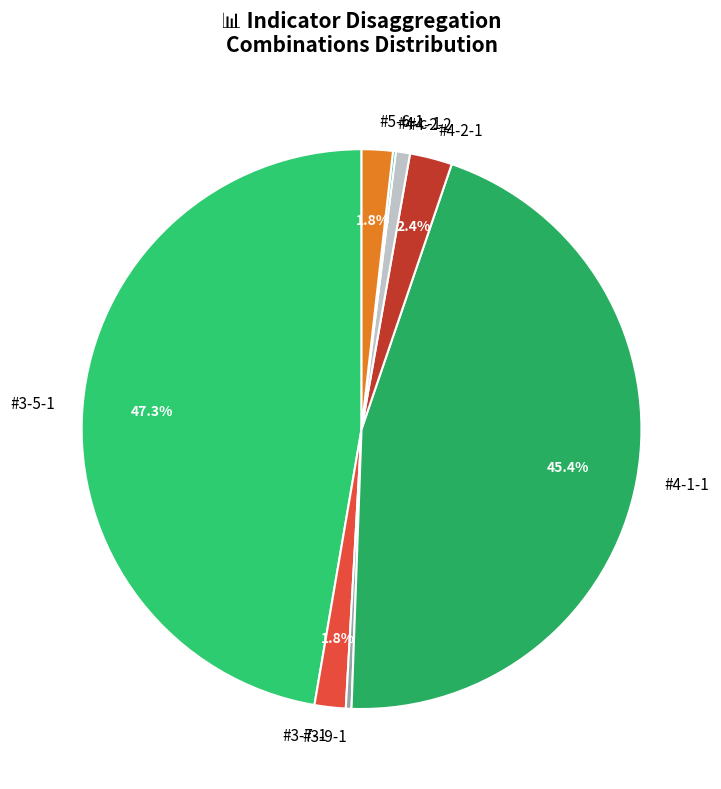

How much of the chart is everything except #3-5-1?

52.7%